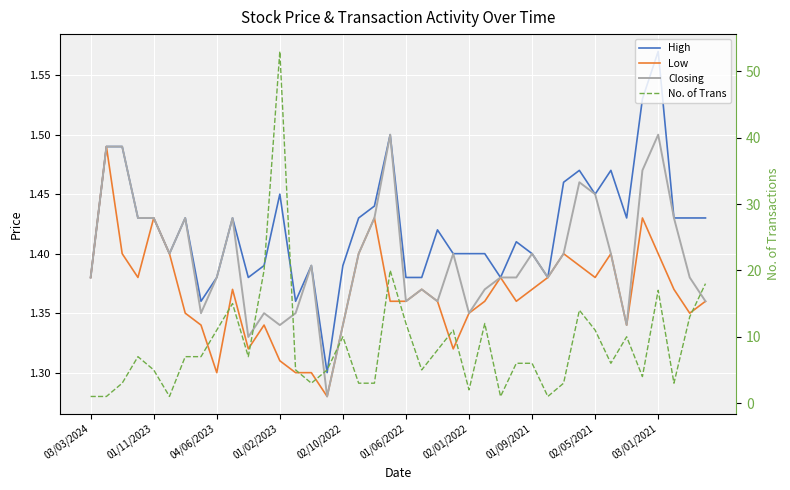

After their last crossing, which series has the higher values: Low or No. of Trans?

No. of Trans